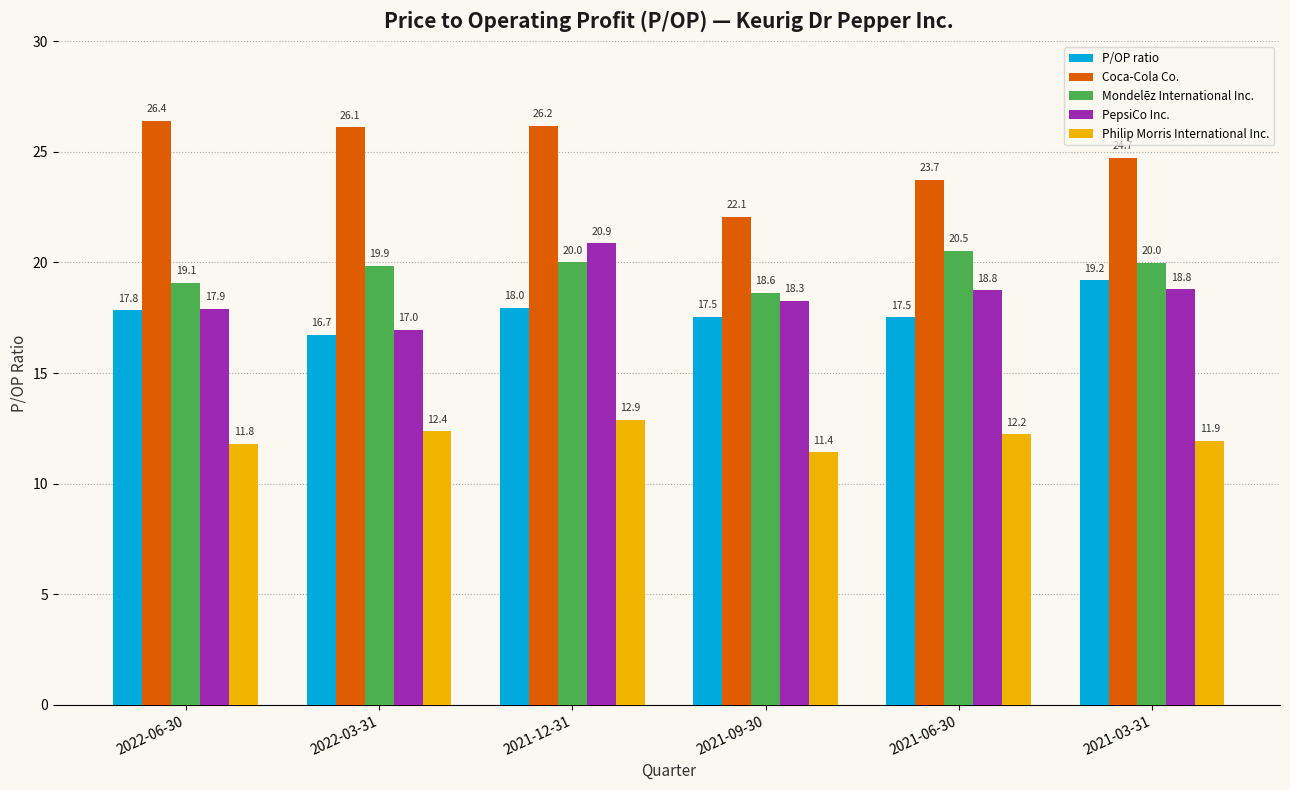

Which series has the largest total across all categories?

Coca-Cola Co.